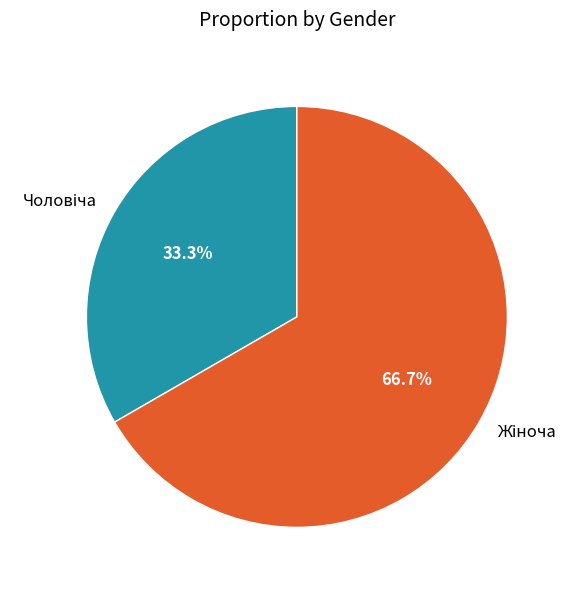

How many segments does this pie chart have?

2